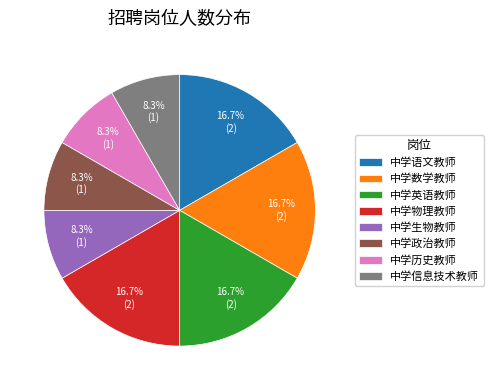

What portion of the pie excludes 中学物理教师?

83.3%